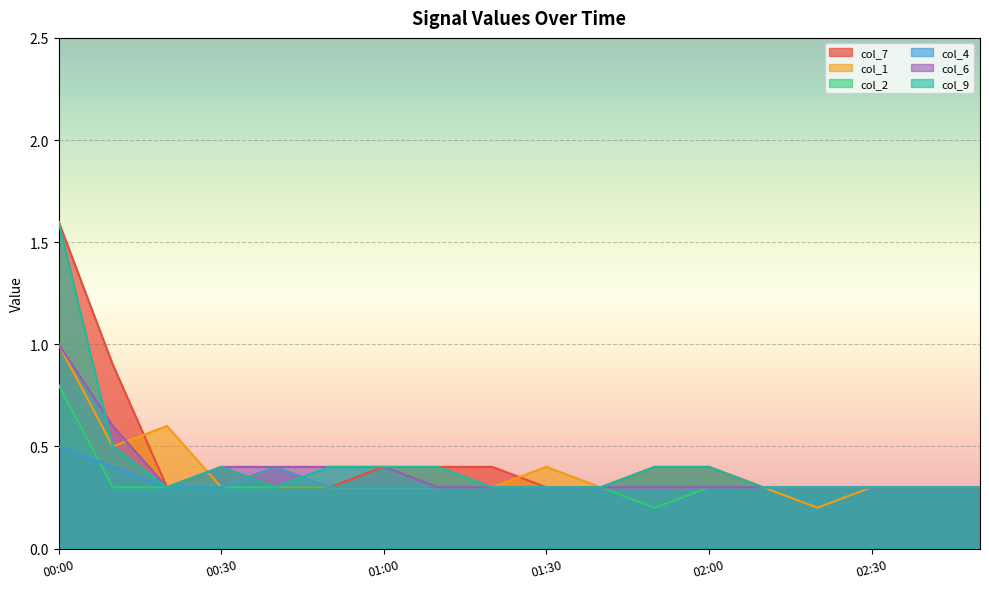

Which series has the largest range (max minus min)?

col_7